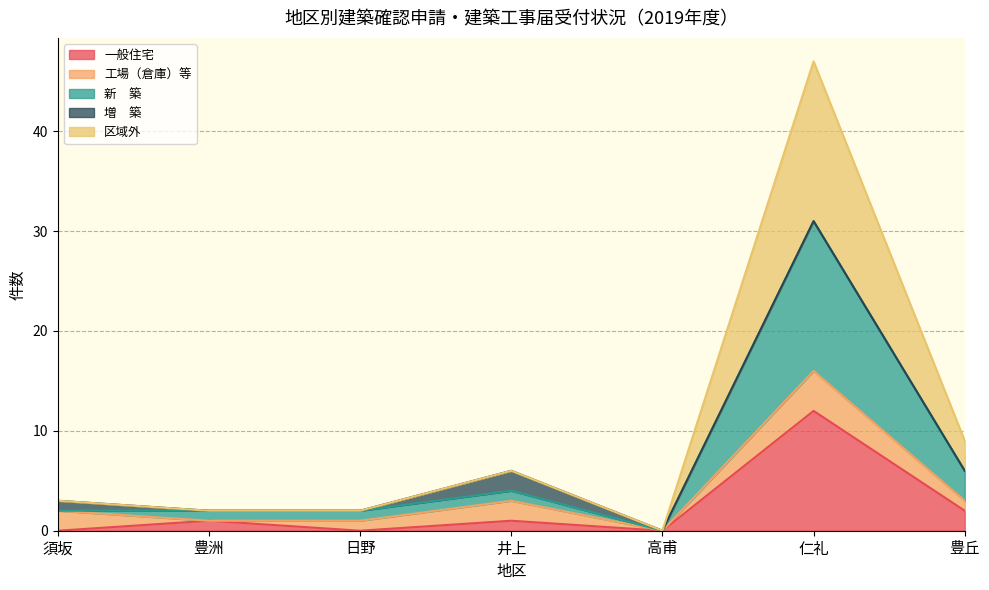

Between 日野 and 仁礼, which series saw the biggest shift?

区域外